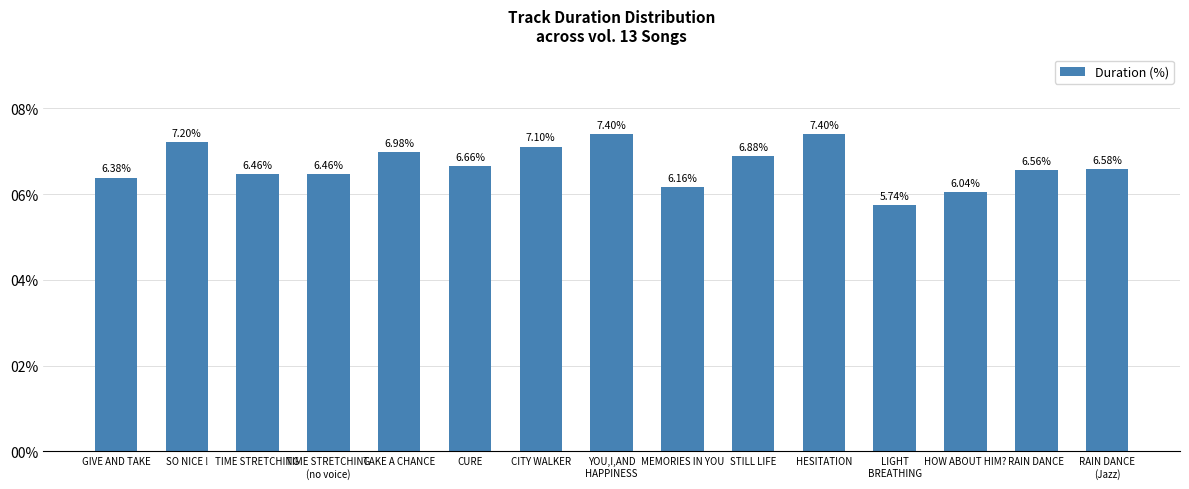

True or false: the data shows 3.2 at SO NICE !.

False